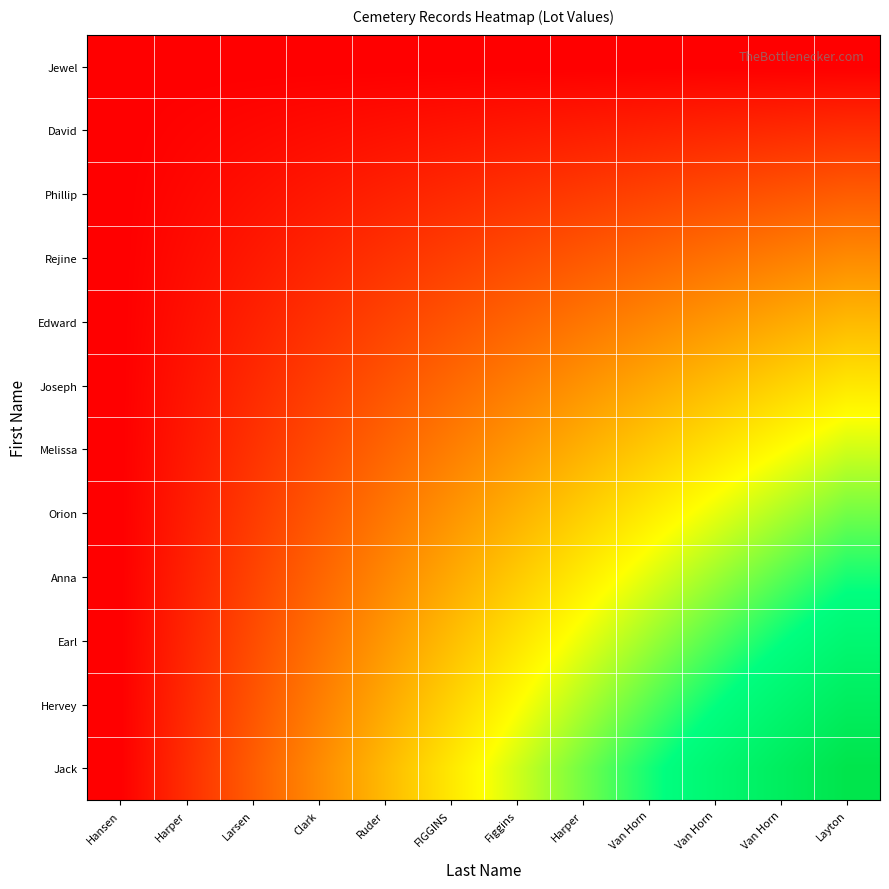

At which category is the sum across all series the highest?

Layton